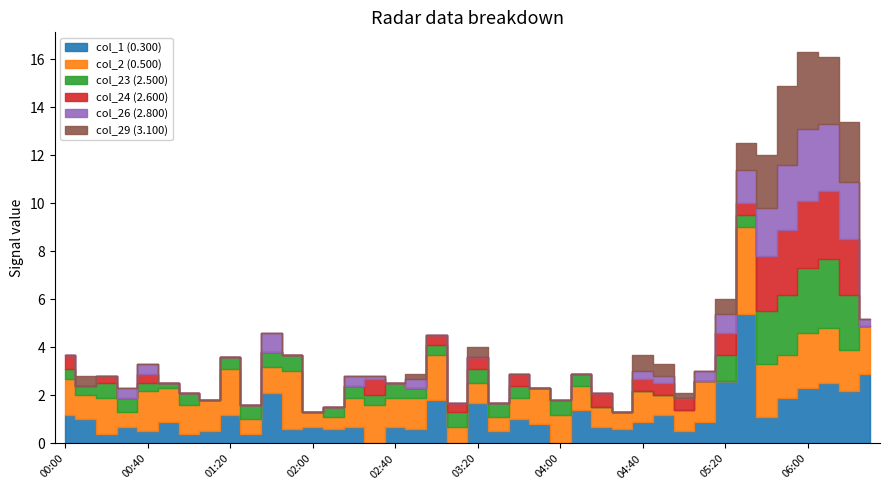

Reading right to left, what are all the values shown in this chart?

col_1: 2.9	2.2	2.5	2.3	1.9	1.1	5.4	2.6	0.9	0.5	1.2	0.9	0.6	0.7	1.4	0.0	0.8	1.0	0.5	1.7	0.0	1.8	0.6	0.7	0.0	0.7	0.6	0.7	0.6	2.1	0.4	1.2	0.5	0.4	0.9	0.5	0.7	0.4	1.0	1.2
col_2: 2.0	1.7	2.3	2.3	1.8	2.2	3.6	0.0	1.7	0.9	0.8	1.3	0.7	0.8	1.0	1.2	1.5	0.9	0.6	0.8	0.7	1.9	1.3	1.2	1.6	1.2	0.5	0.6	2.4	1.1	0.6	1.9	1.3	1.2	1.4	1.7	0.6	1.5	1.0	1.5
col_23: 0.0	2.3	2.9	2.7	2.5	2.2	0.5	1.1	0.0	0.0	0.0	0.0	0.0	0.0	0.5	0.6	0.0	0.5	0.6	0.6	0.6	0.4	0.4	0.6	0.4	0.5	0.4	0.0	0.7	0.6	0.6	0.5	0.0	0.5	0.2	0.3	0.6	0.6	0.4	0.4
col_24: 0.0	2.3	2.8	2.8	2.7	2.3	0.5	0.9	0.0	0.5	0.5	0.5	0.0	0.6	0.0	0.0	0.0	0.5	0.0	0.5	0.4	0.4	0.0	0.0	0.7	0.0	0.0	0.0	0.0	0.0	0.0	0.0	0.0	0.0	0.0	0.4	0.0	0.3	0.0	0.6
col_26: 0.3	2.4	2.8	3.0	2.7	2.0	1.4	0.8	0.4	0.0	0.3	0.3	0.0	0.0	0.0	0.0	0.0	0.0	0.0	0.0	0.0	0.0	0.4	0.0	0.1	0.4	0.0	0.0	0.0	0.8	0.0	0.0	0.0	0.0	0.0	0.4	0.4	0.0	0.0	0.0
col_29: 0.0	2.5	2.8	3.2	3.3	2.2	1.1	0.6	0.0	0.2	0.5	0.7	0.0	0.0	0.0	0.0	0.0	0.0	0.0	0.4	0.0	0.0	0.2	0.0	0.0	0.0	0.0	0.0	0.0	0.0	0.0	0.0	0.0	0.0	0.0	0.0	0.0	0.0	0.4	0.0